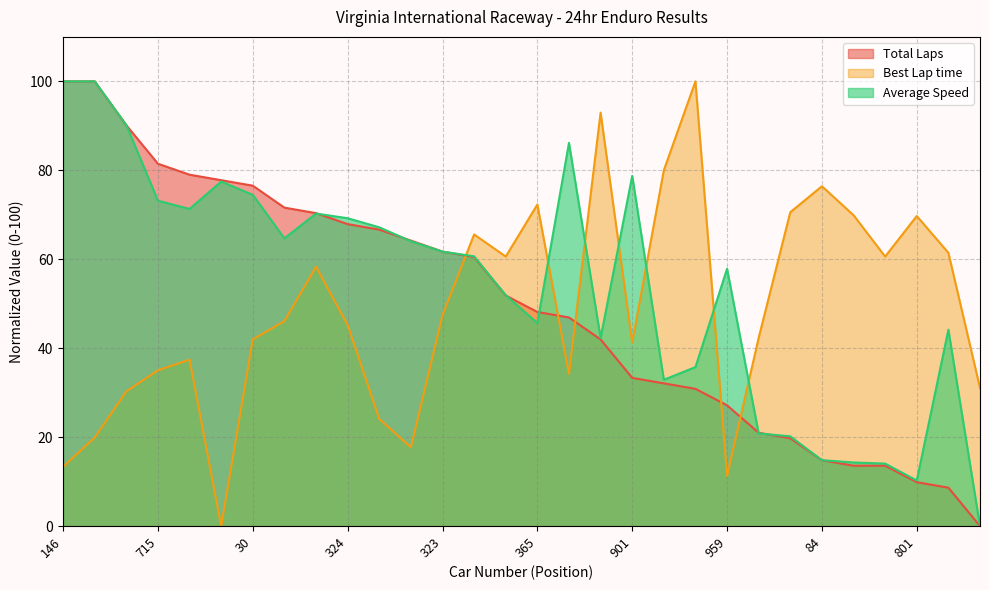

Which series has the largest total across all categories?

Average Speed